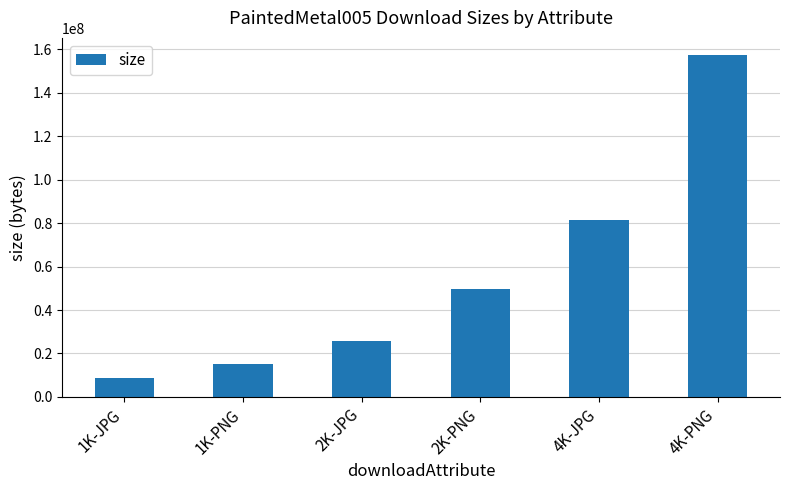

What is the change in value from 1K-JPG to 2K-JPG?

+17208495